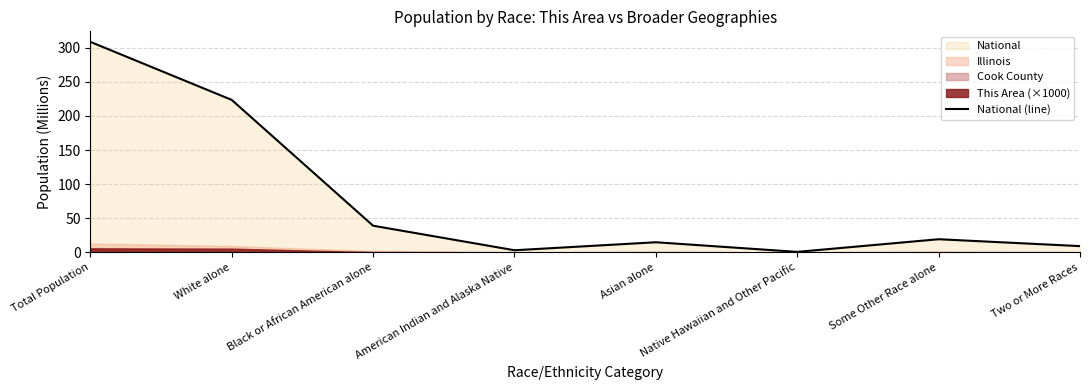

Reading left to right, list all the values displayed in this chart.

308.7	223.6	38.9	2.9	14.7	0.5	19.1	9.0